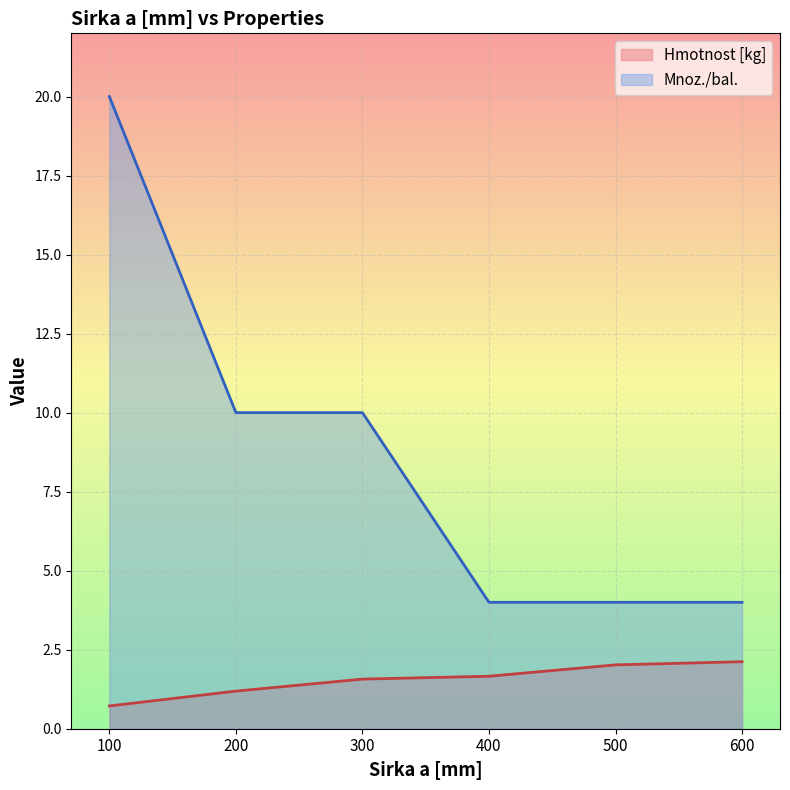

Which category has the highest value across all series?

100